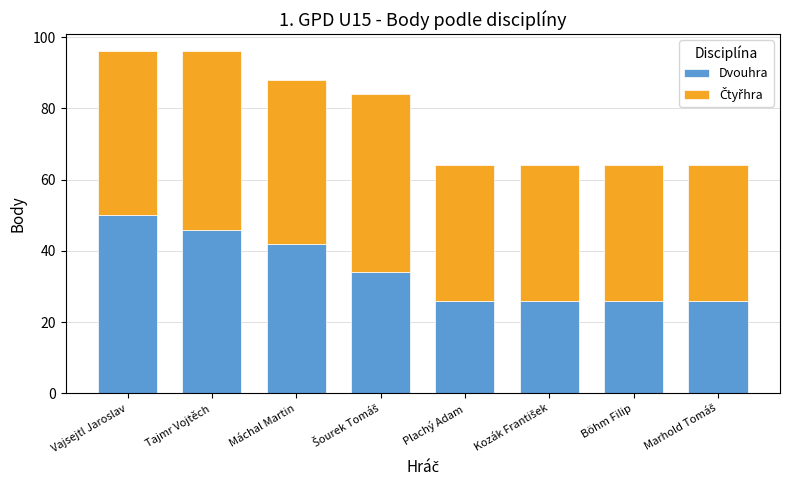

Reading left to right, list the values for the Dvouhra series.

50	46	42	34	26	26	26	26